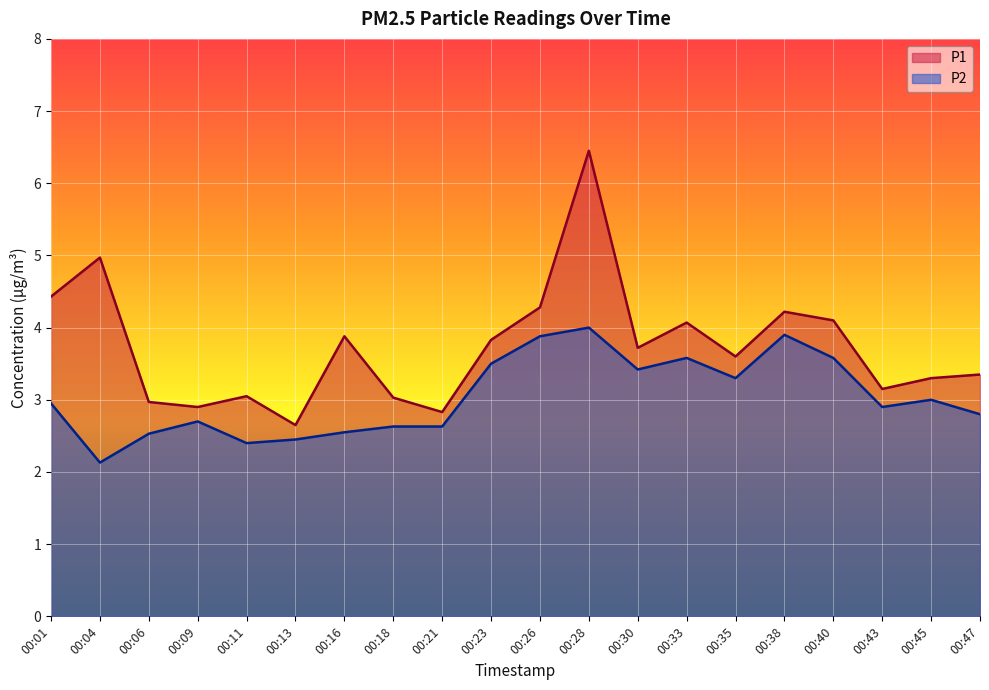

At which label is P2 closest to 3?

00:45